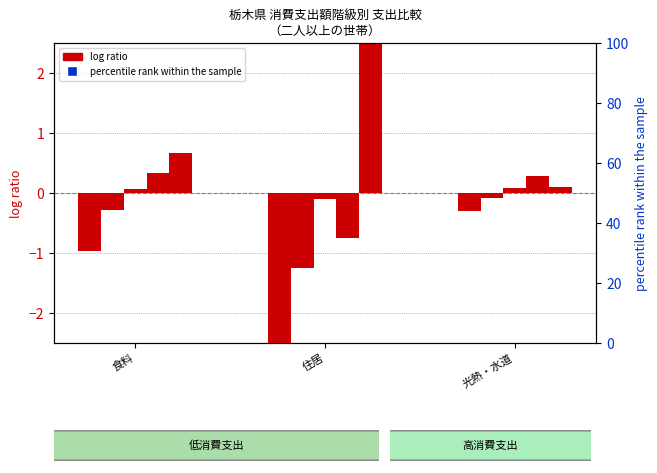

Is it true that 10万円未満 equals -0.2 at 光熱・水道?

False